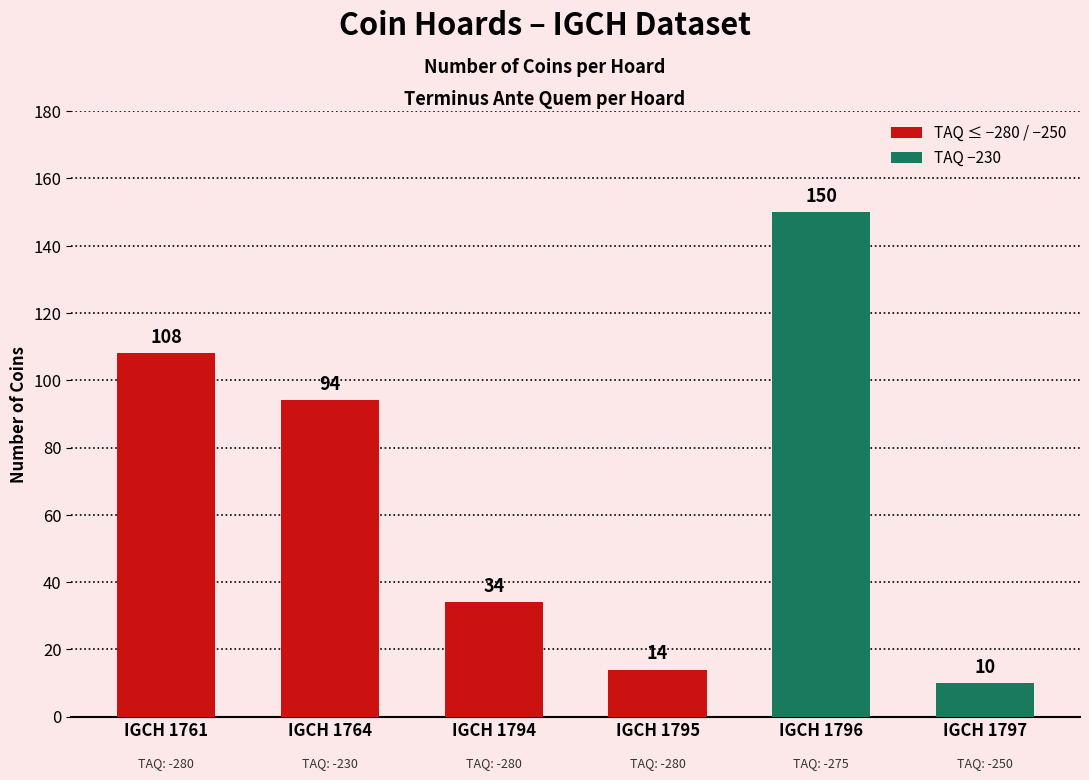

Are the bars horizontal?

No